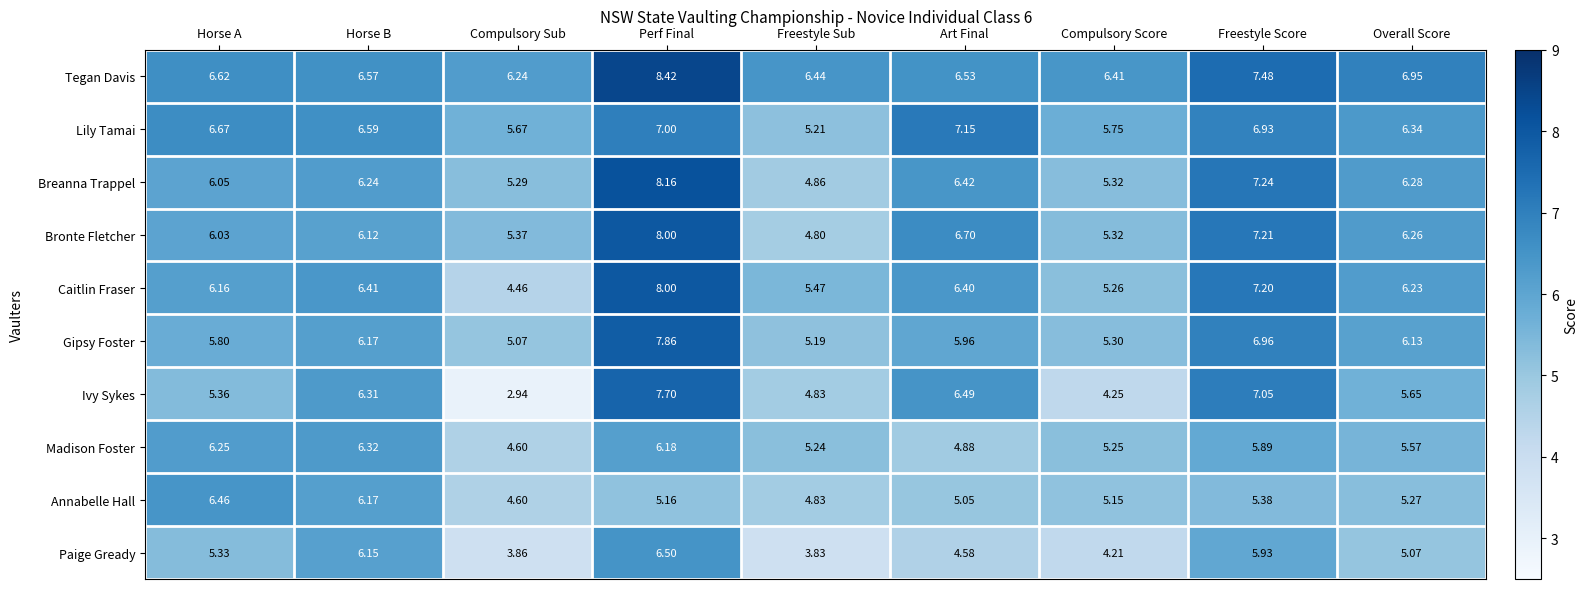

Rank the series at Overall Score from lowest to highest value.

Paige Gready, Annabelle Hall, Madison Foster, Ivy Sykes, Gipsy Foster, Caitlin Fraser, Bronte Fletcher, Breanna Trappel, Lily Tamai, Tegan Davis